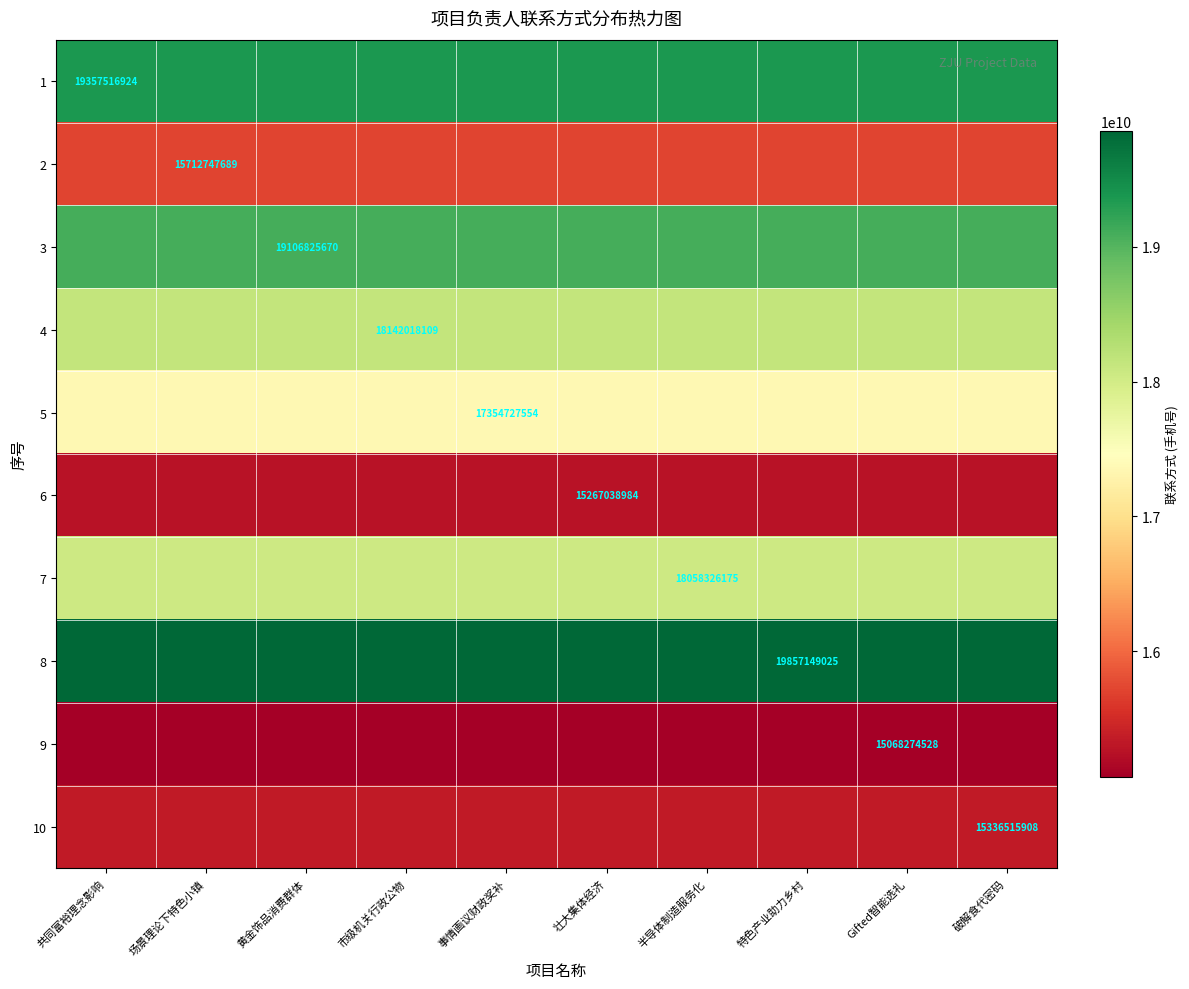

The value of 3 at 黄金饰品消费群体 is 27842437951. True or false?

False